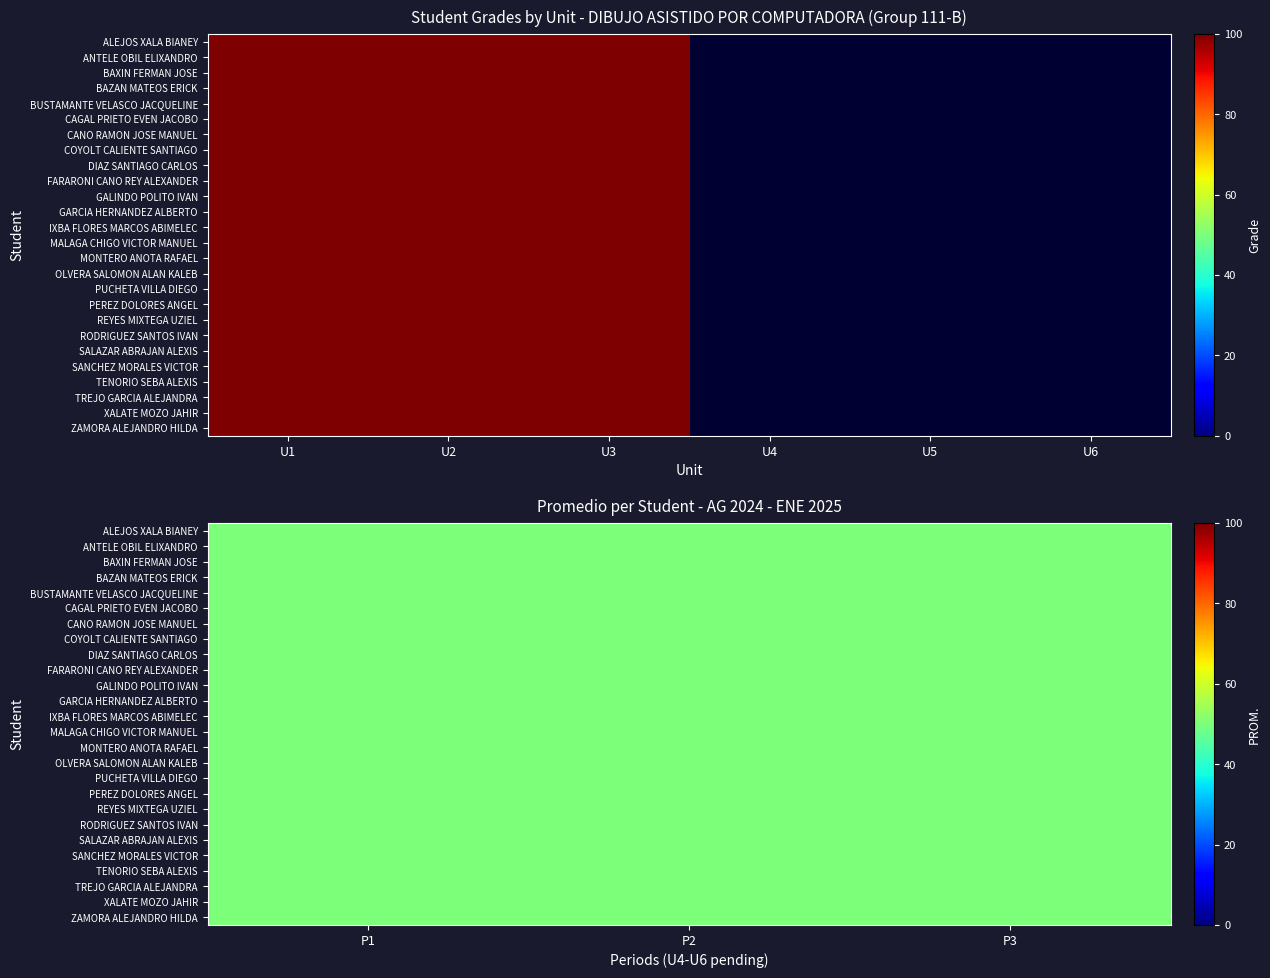

Rank the series by their maximum value, from lowest to highest.

ALEJOS XALA BIANEY, ANTELE OBIL ELIXANDRO, BAXIN FERMAN JOSE, BAZAN MATEOS ERICK, BUSTAMANTE VELASCO JACQUELINE, CAGAL PRIETO EVEN JACOBO, CANO RAMON JOSE MANUEL, COYOLT CALIENTE SANTIAGO, DIAZ SANTIAGO CARLOS, FARARONI CANO REY ALEXANDER, GALINDO POLITO IVAN, GARCIA HERNANDEZ ALBERTO, IXBA FLORES MARCOS ABIMELEC, MALAGA CHIGO VICTOR MANUEL, MONTERO ANOTA RAFAEL, OLVERA SALOMON ALAN KALEB, PUCHETA VILLA DIEGO, PEREZ DOLORES ANGEL, REYES MIXTEGA UZIEL, RODRIGUEZ SANTOS IVAN, SALAZAR ABRAJAN ALEXIS, SANCHEZ MORALES VICTOR, TENORIO SEBA ALEXIS, TREJO GARCIA ALEJANDRA, XALATE MOZO JAHIR, ZAMORA ALEJANDRO HILDA